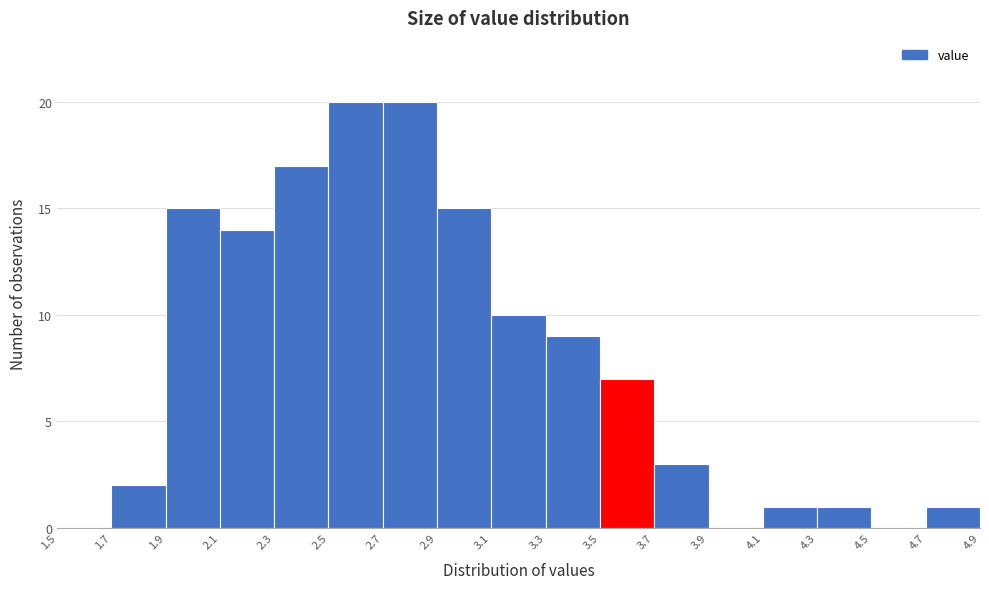

Reading left to right, transcribe this chart: for each bar, give the range it covers on the x-axis and its height. The values are not printed on the chart, so give them approximately, as read against the axis.

1.5 to 1.7: 0
1.7 to 1.9: 2
1.9 to 2.1: 15
2.1 to 2.3: 14
2.3 to 2.5: 17
2.5 to 2.7: 20
2.7 to 2.9: 20
2.9 to 3.1: 15
3.1 to 3.3: 10
3.3 to 3.5: 9
3.5 to 3.7: 7
3.7 to 3.9: 3
3.9 to 4.1: 0
4.1 to 4.3: 1
4.3 to 4.5: 1
4.5 to 4.7: 0
4.7 to 4.9: 1